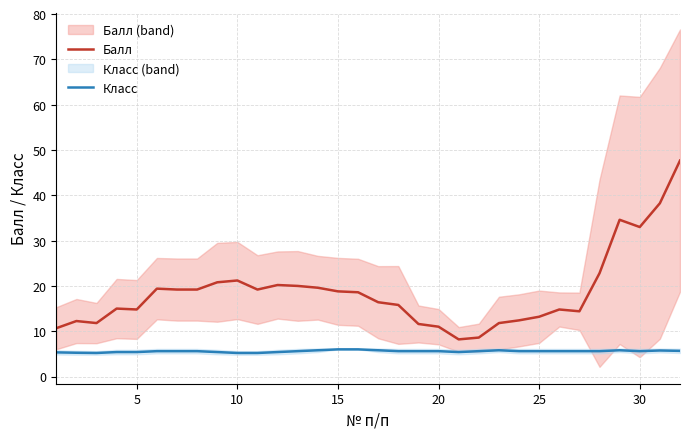

What is the minimum value for Балл?

8.2